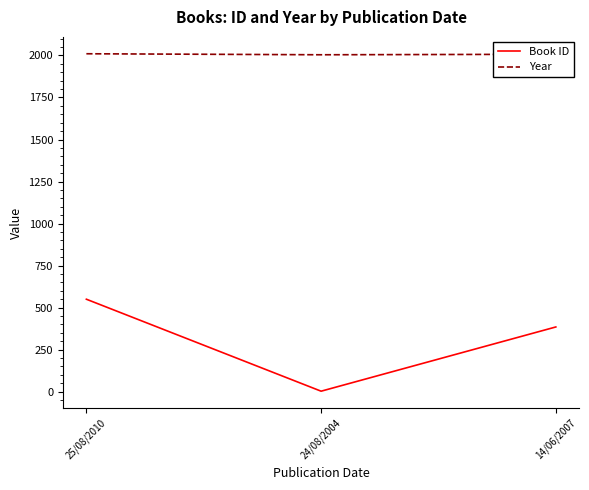

At which label does Year first exceed 2007?

25/08/2010